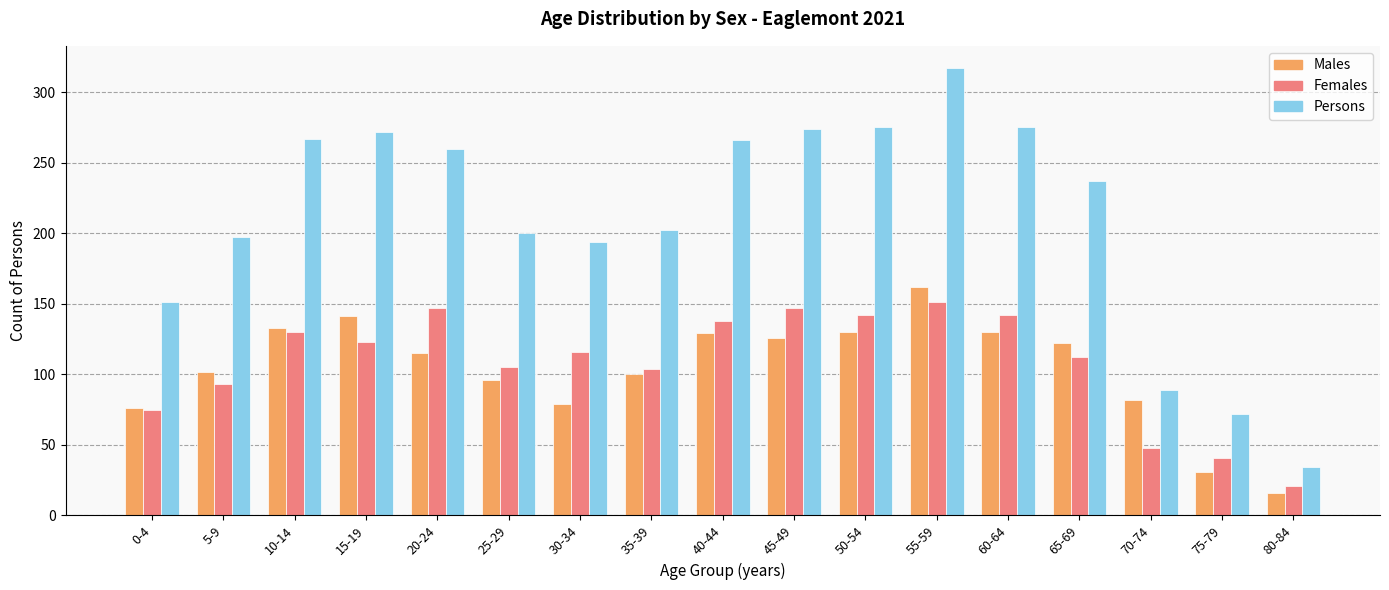

What are all the series names shown in the legend?

Males, Females, Persons